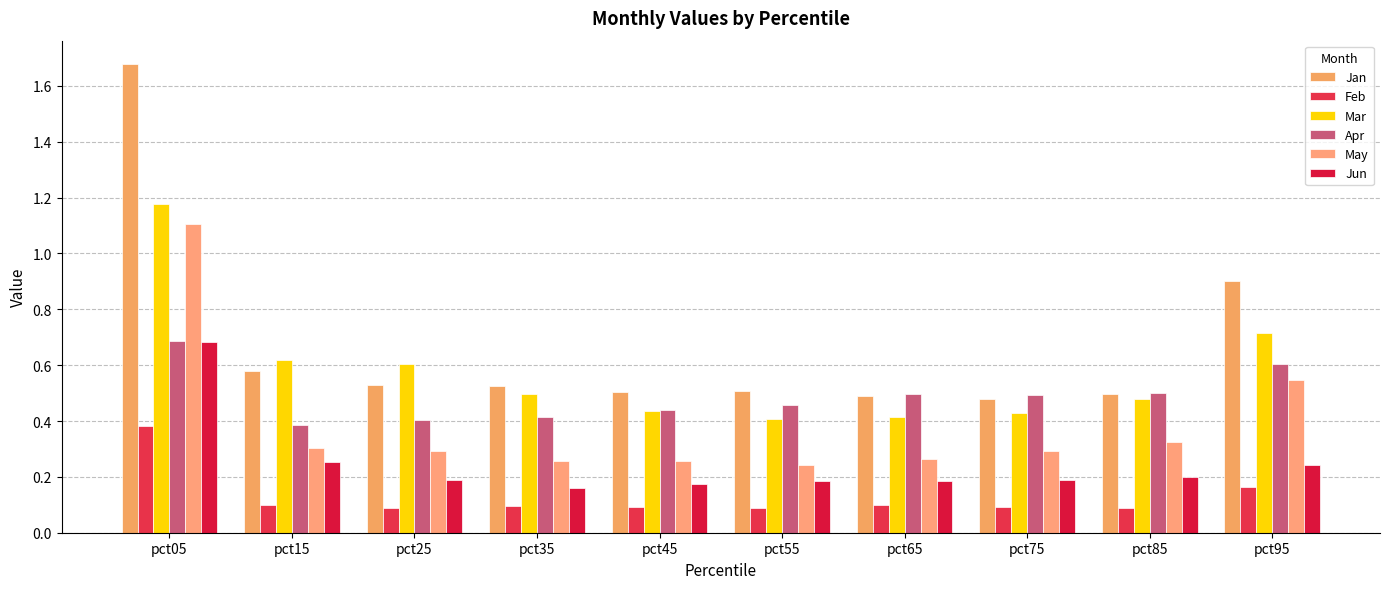

What is the difference between the second highest and minimum values in the Apr series?

0.2